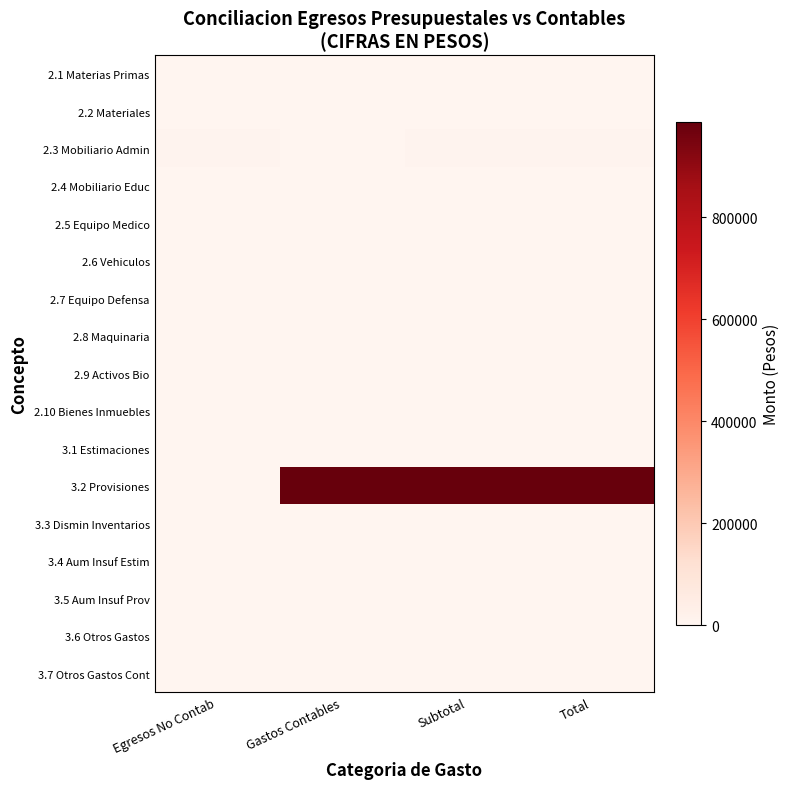

Which has a higher value, Gastos Contables or Total?

Gastos Contables